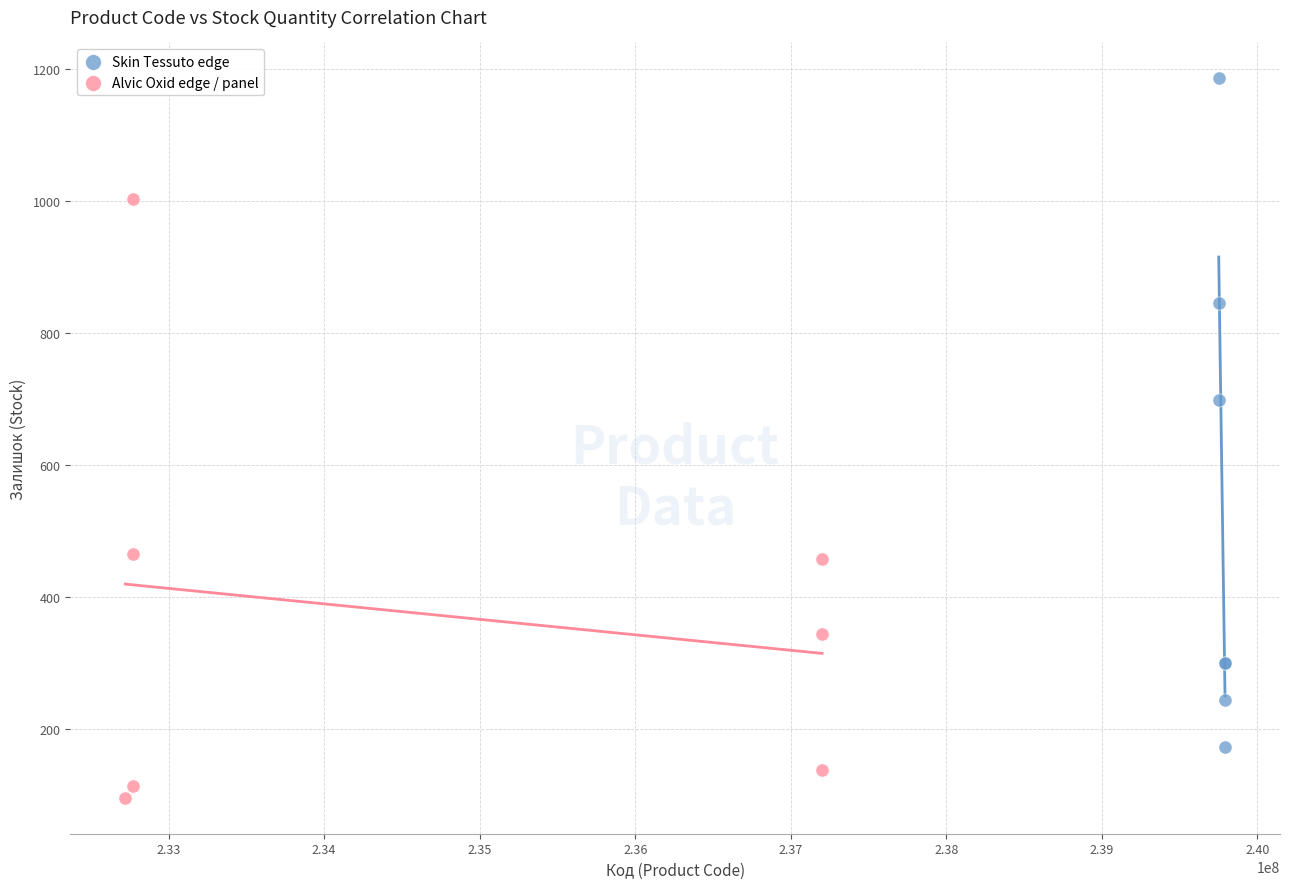

Which series reaches the minimum Y coordinate?

Alvic Oxid edge / panel